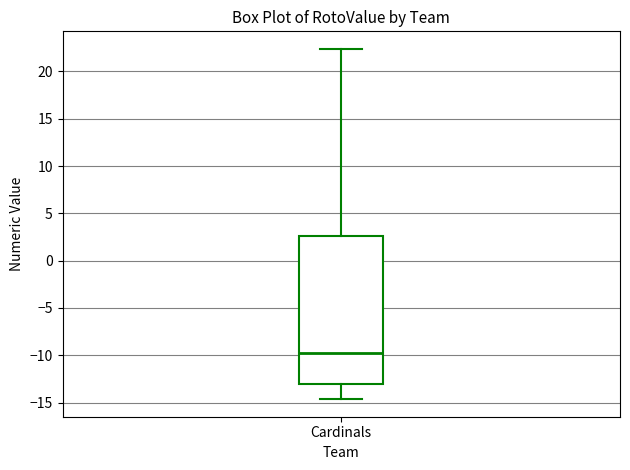

Transcribe this box plot: give where the median line is, the range the box spans, and where the two whiskers end, as read against the y-axis. The values are not printed on the chart, so give them approximately, as read against the axis.

median -9.5, box -13.0 to 2.5, whiskers -14.5 to 22.5